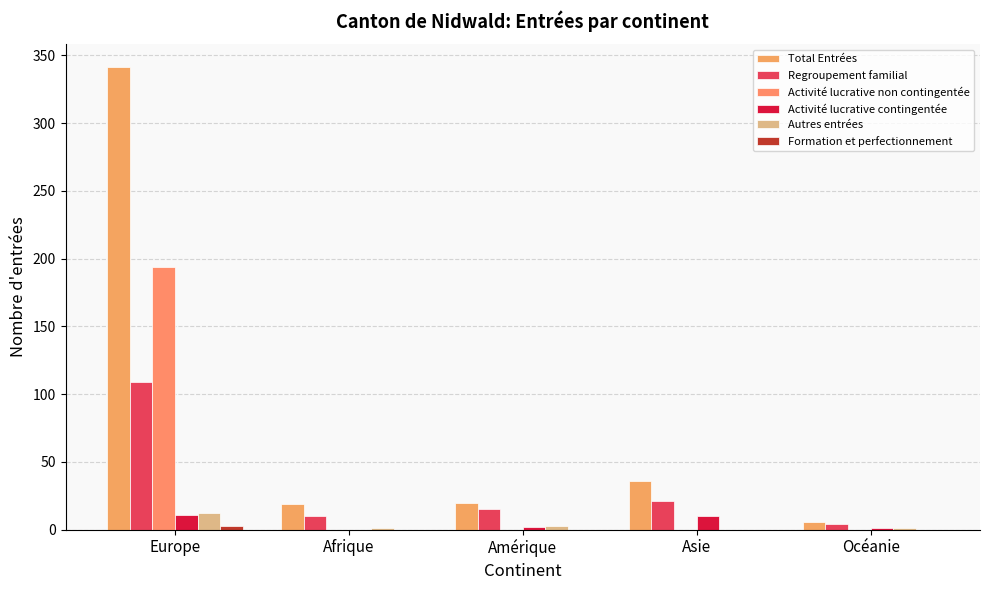

Reading left to right, list all the values displayed in this chart.

Total Entrées: Europe=341	Afrique=19	Amérique=20	Asie=36	Océanie=6
Regroupement familial: Europe=109	Afrique=10	Amérique=15	Asie=21	Océanie=4
Activité lucrative non contingentée: Europe=194	Afrique=0	Amérique=0	Asie=0	Océanie=0
Activité lucrative contingentée: Europe=11	Afrique=0	Amérique=2	Asie=10	Océanie=1
Autres entrées: Europe=12	Afrique=1	Amérique=3	Asie=0	Océanie=1
Formation et perfectionnement: Europe=3	Afrique=0	Amérique=0	Asie=0	Océanie=0